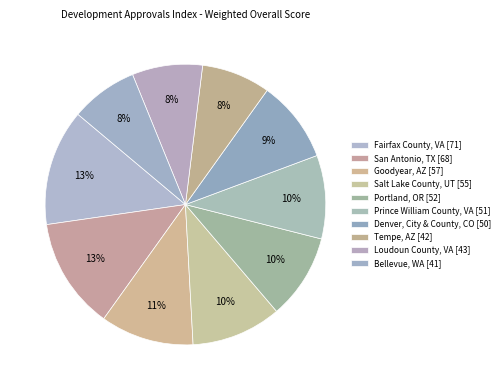

What is the change in value from Fairfax County, VA to San Antonio, TX?

-3